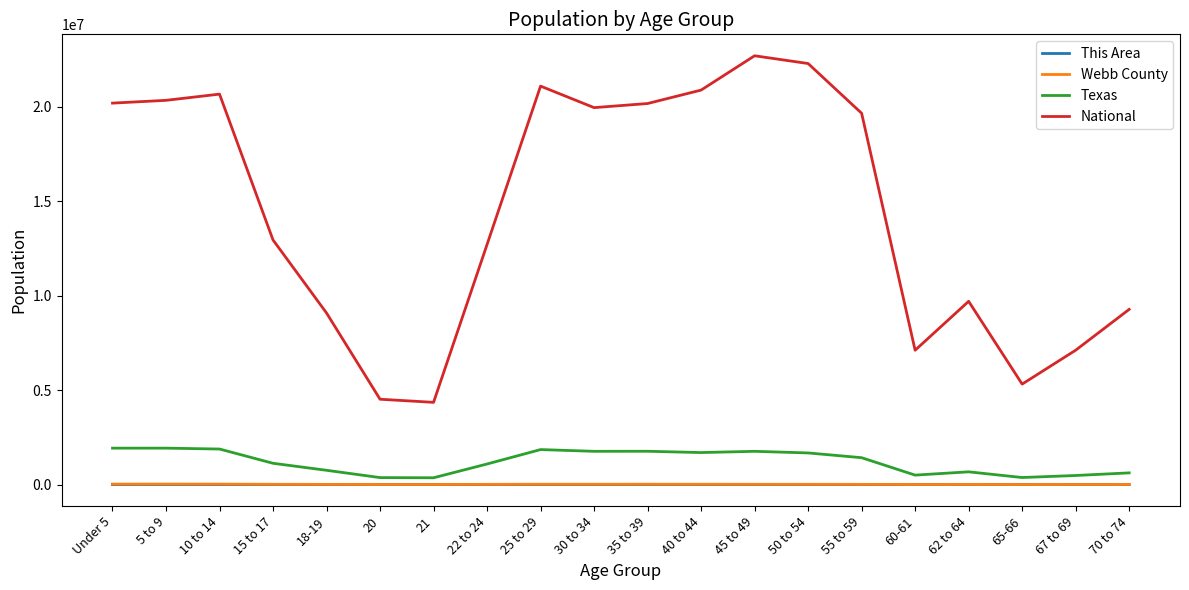

How many interior local peaks does the National series have?

4